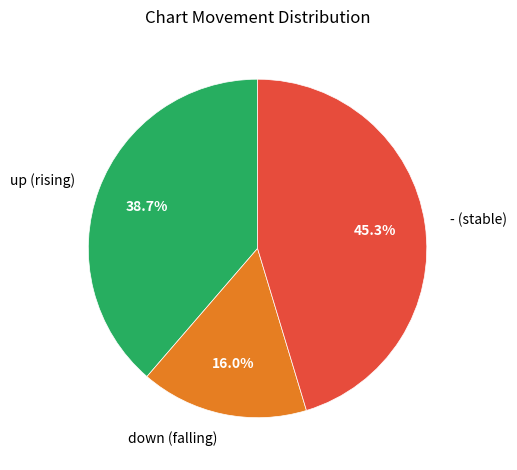

Does any single category account for the majority?

No